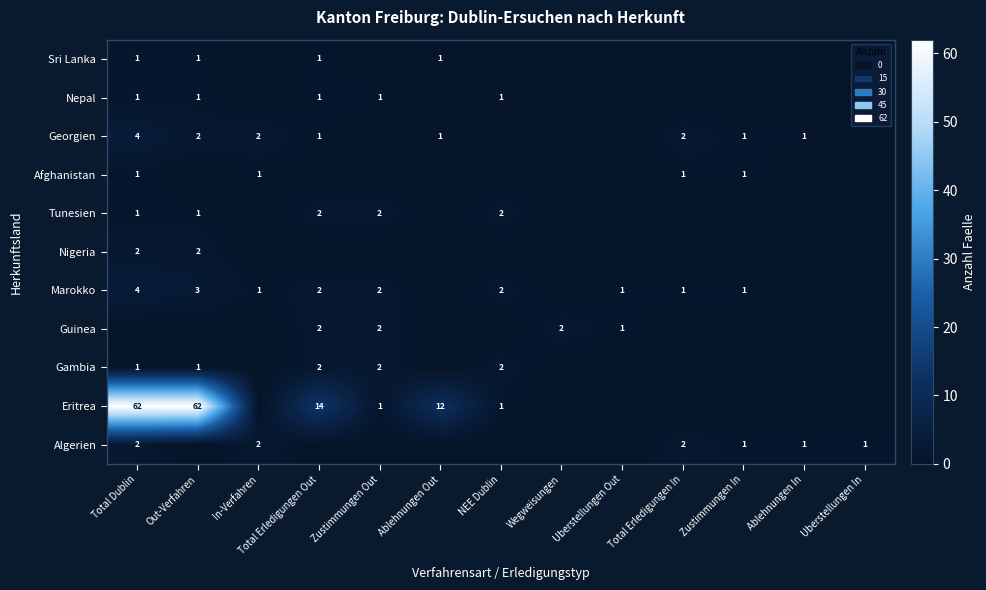

Is it true that Marokko equals 1 at Uberstellungen Out?

True